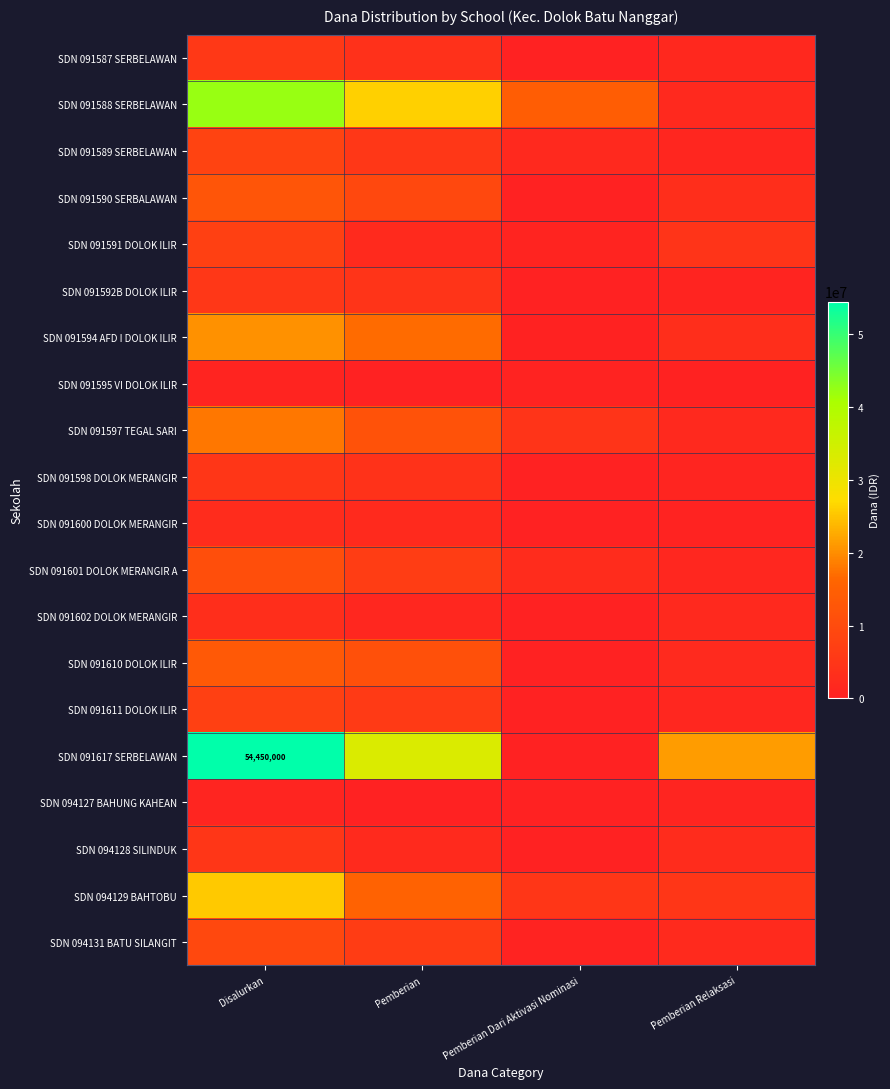

What is the difference between the SDN 094128 SILINDUK values at Pemberian Relaksasi and Pemberian Dari Aktivasi Nominasi?

2700000